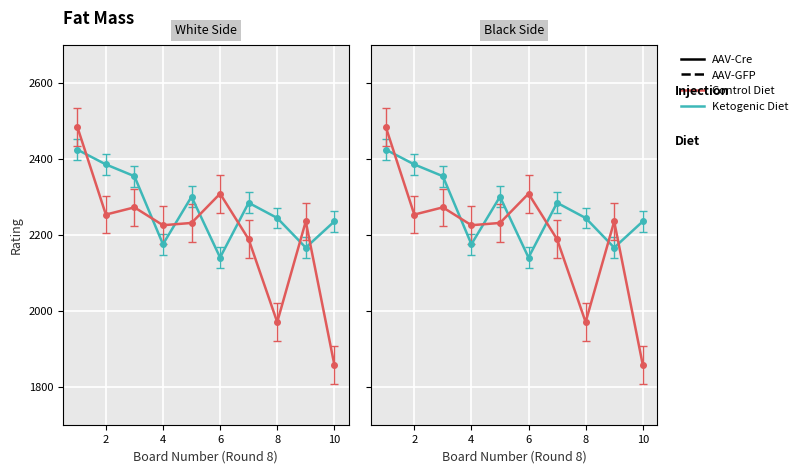

Which category has the highest value across all series?

1